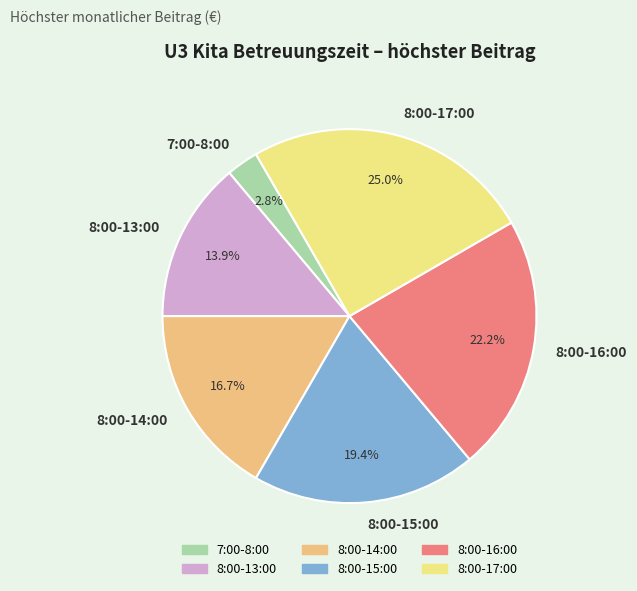

What is the smallest slice in the pie chart?

7:00-8:00